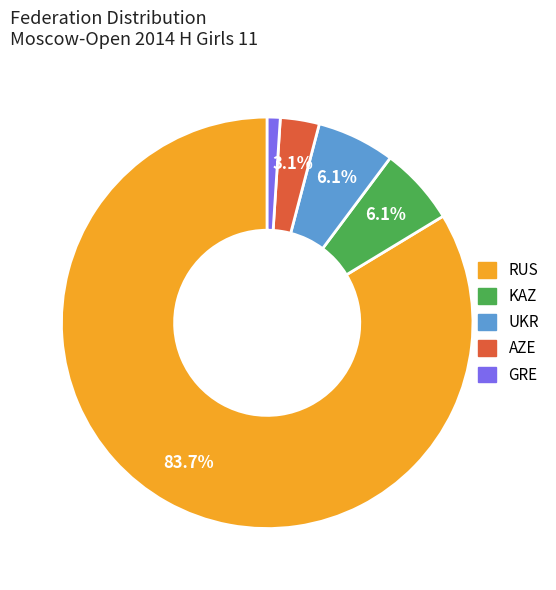

The AZE slice represents 8% of the pie. True or false?

False